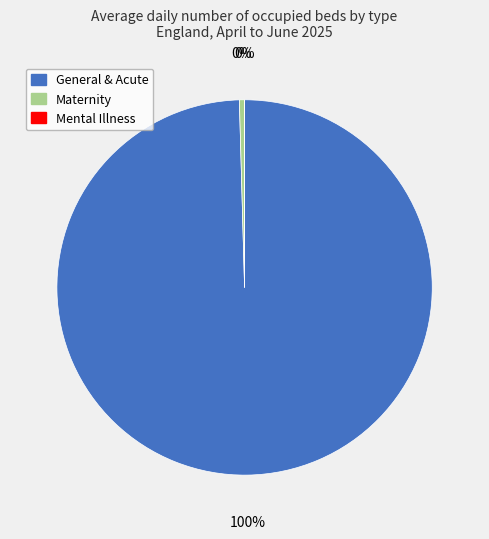

To the nearest percent, what is the average slice percentage?

33%